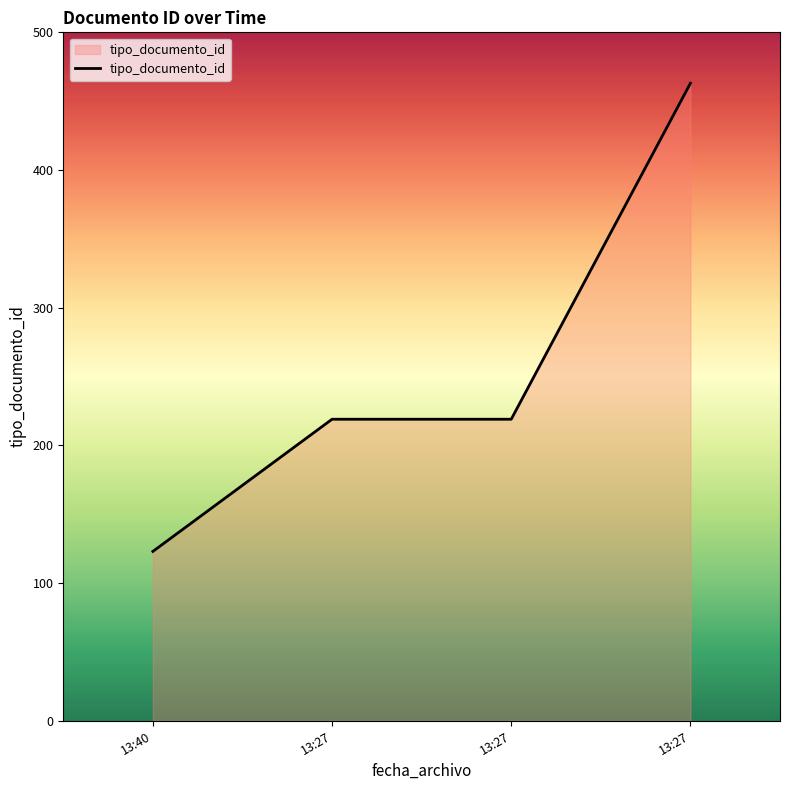

At which category does the chart reach its peak across all series?

13:27